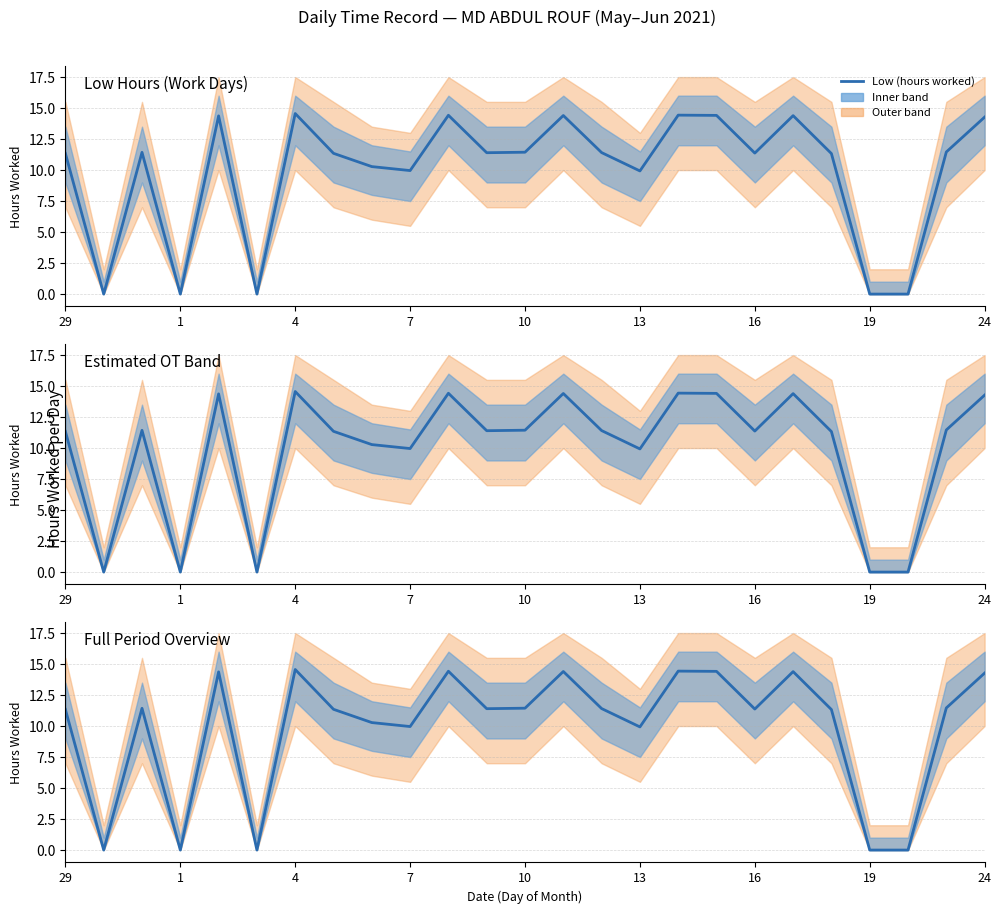

What is the label of the 3rd point from the right?

22